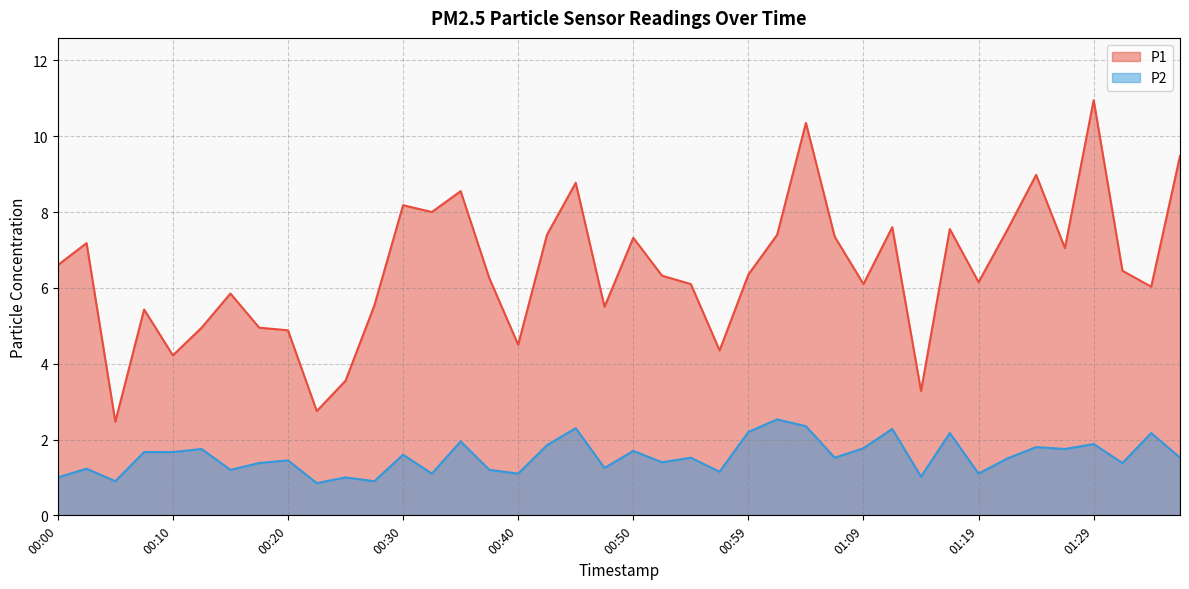

What is the difference between the second highest and second lowest values in the P2 series?

1.5